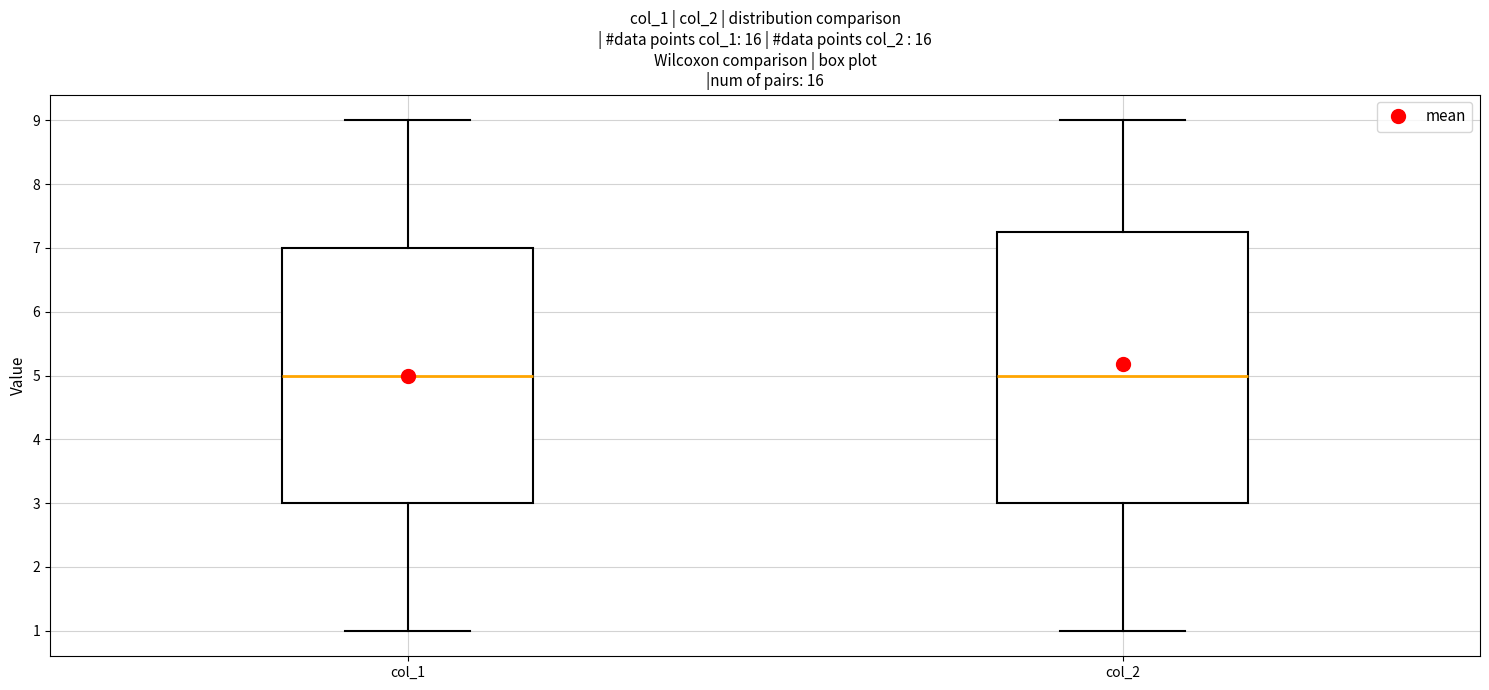

Where is the lower edge of the box for col_1 on the y-axis? The values are not printed on the chart, so give them approximately, as read against the axis.

3.0